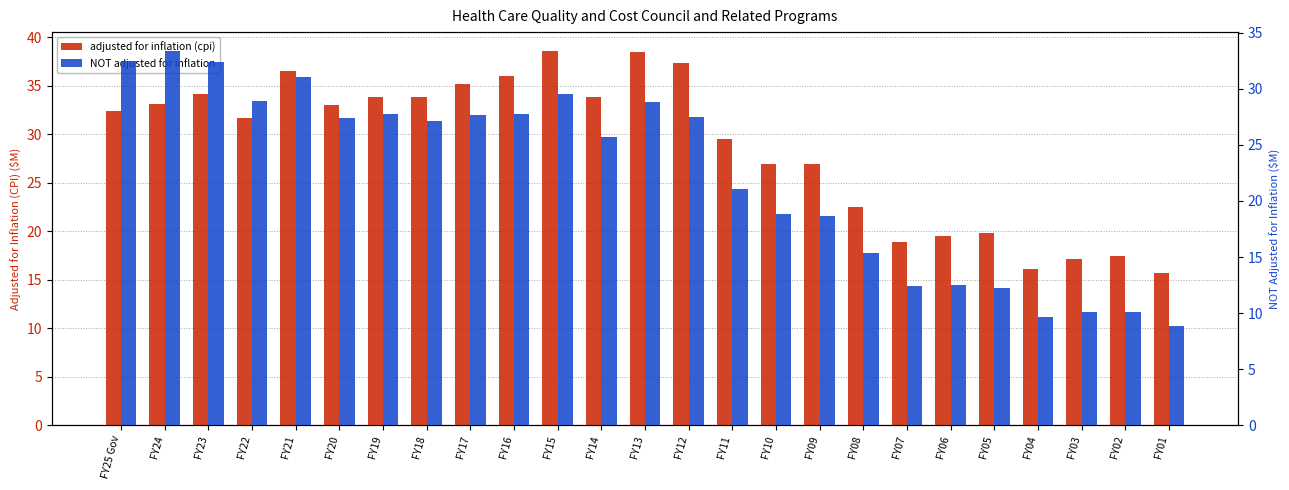

What position from the right is FY19?

19